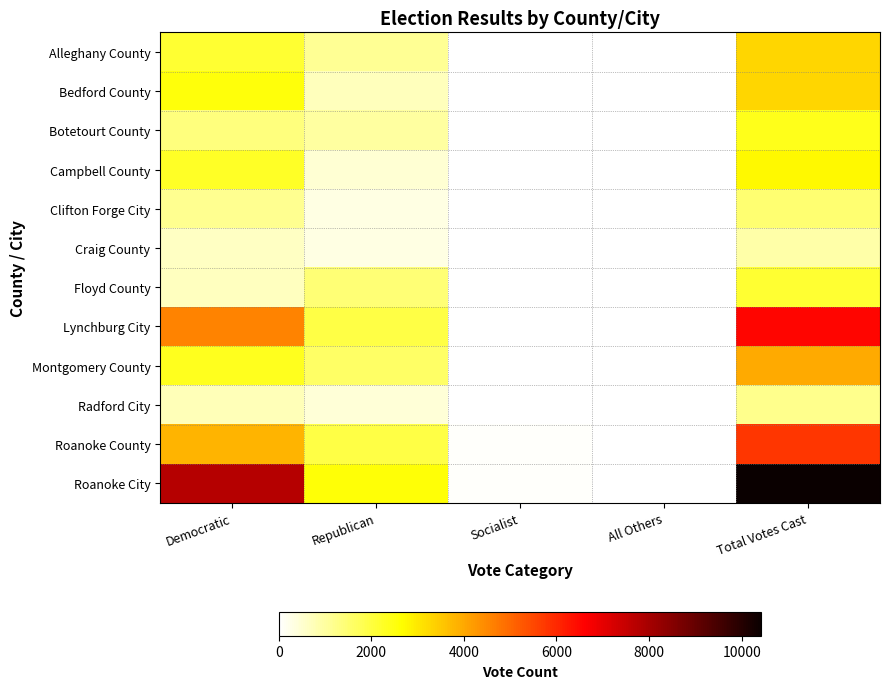

At Democratic, list the series in order from smallest to largest.

Craig County, Floyd County, Radford City, Clifton Forge City, Botetourt County, Alleghany County, Campbell County, Montgomery County, Bedford County, Roanoke County, Lynchburg City, Roanoke City